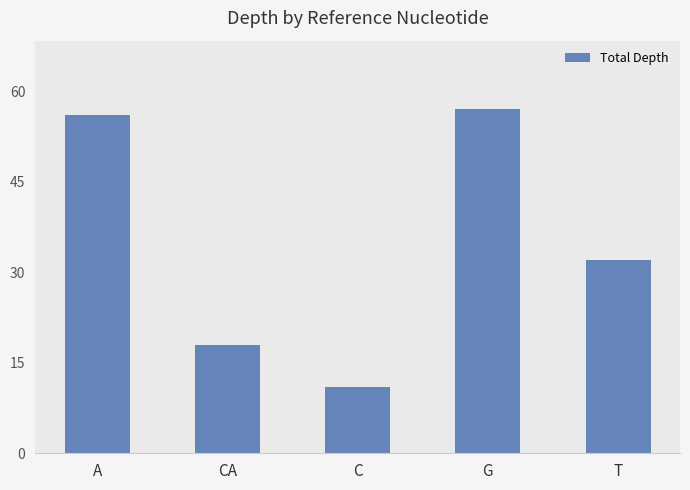

What is the value of the 4th bar from the left?

57